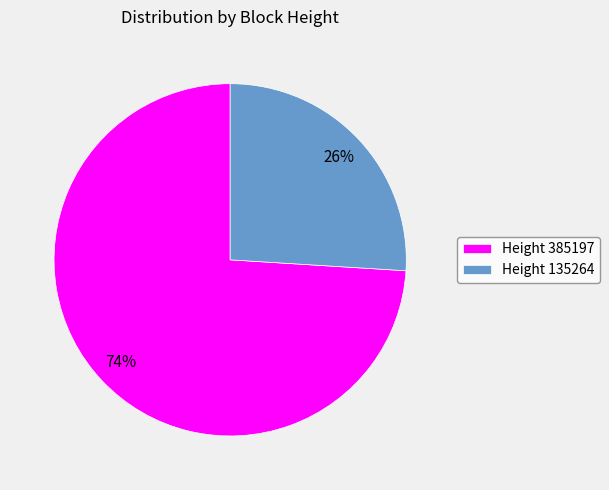

Is there any slice that represents more than half of the pie?

Yes